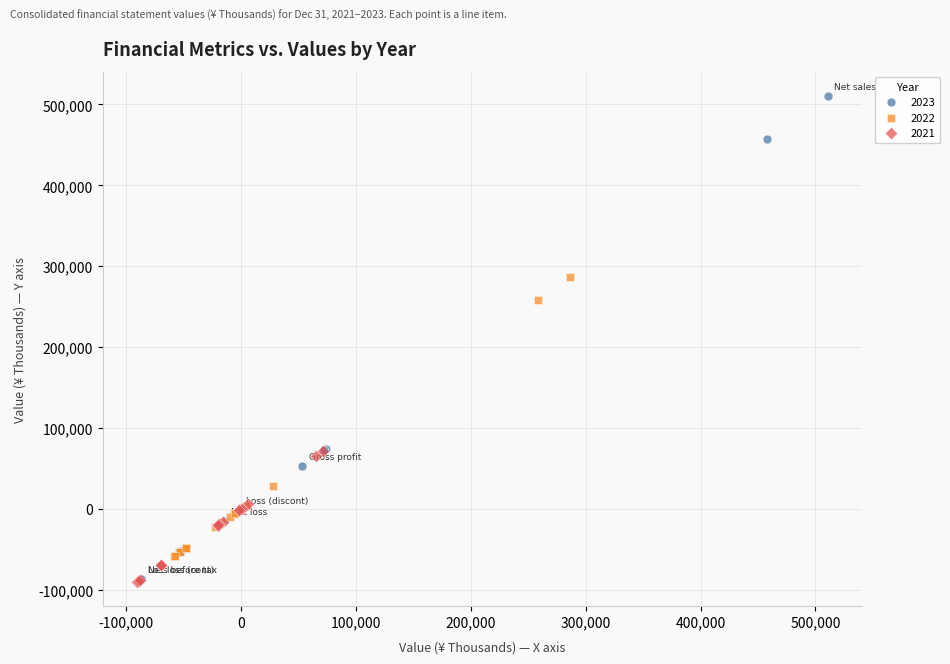

Which series contains the highest Y value?

2023